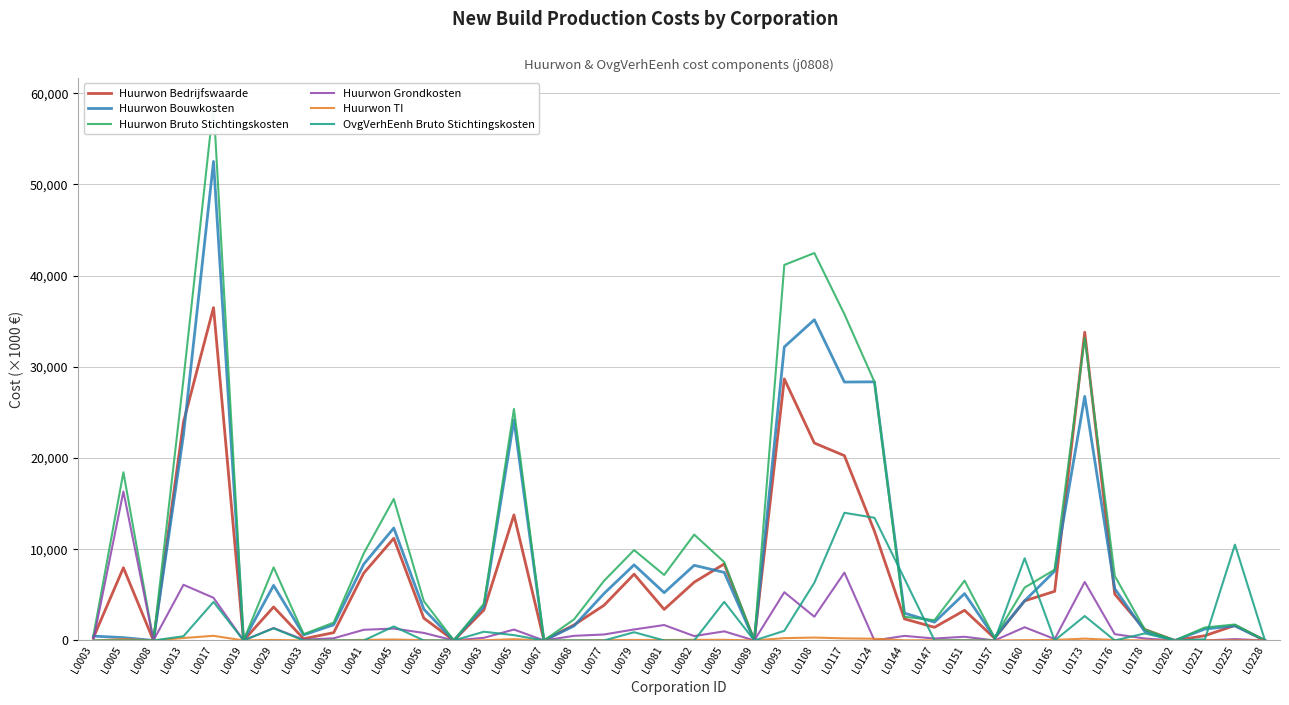

What is the difference between the Huurwon Bedrijfswaarde values at L0093 and L0176?

23601